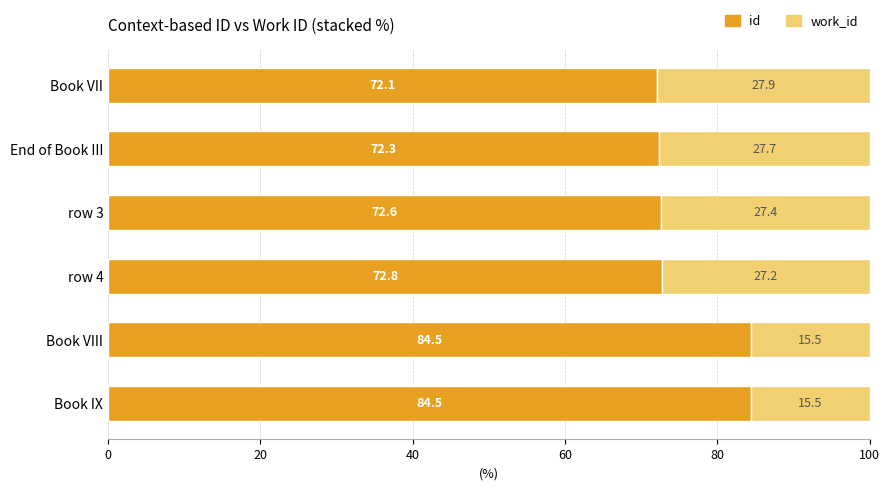

Read the id value at End of Book III.

72.3